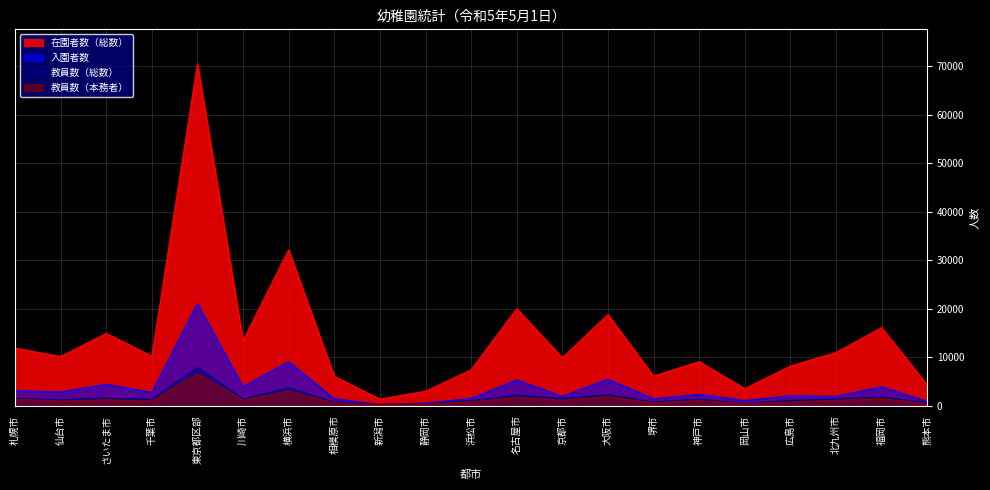

How many lines are shown in the chart?

4